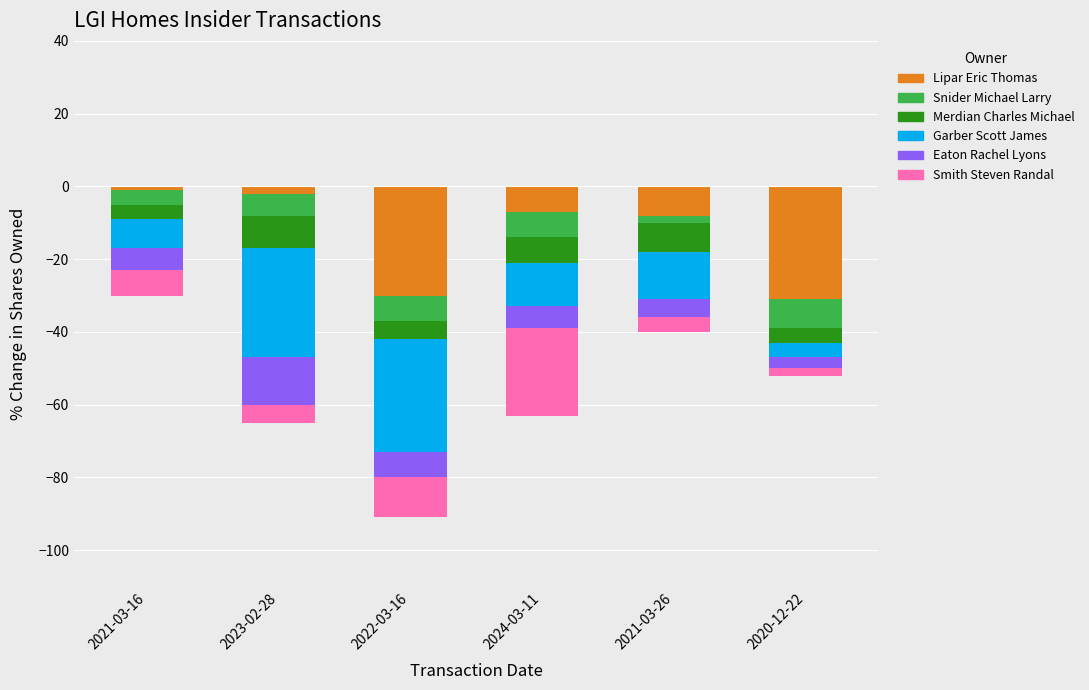

Between 2022-03-16 and 2023-02-28, which is larger?

2023-02-28